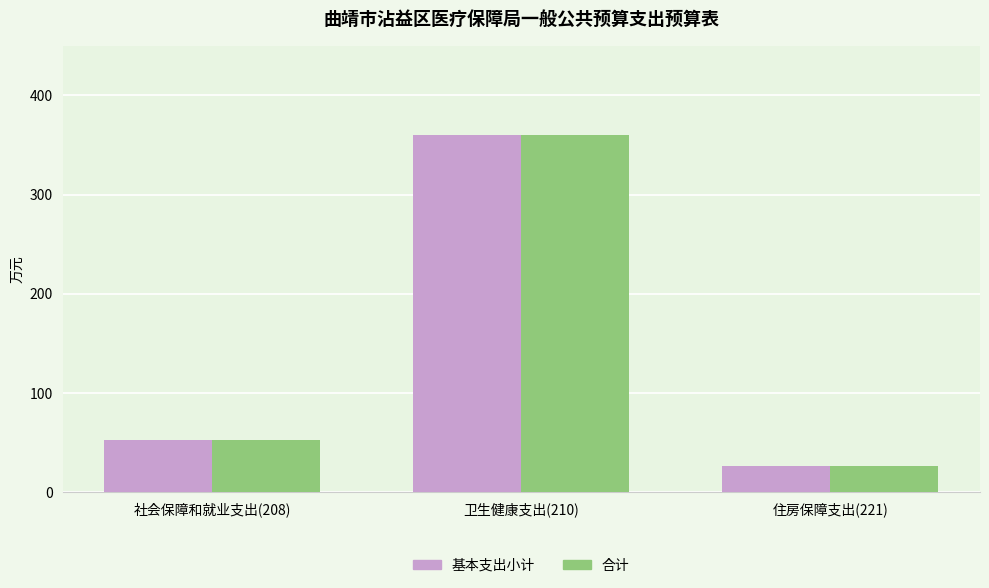

Rank the categories by 基本支出小计 value from lowest to highest.

住房保障支出(221), 社会保障和就业支出(208), 卫生健康支出(210)